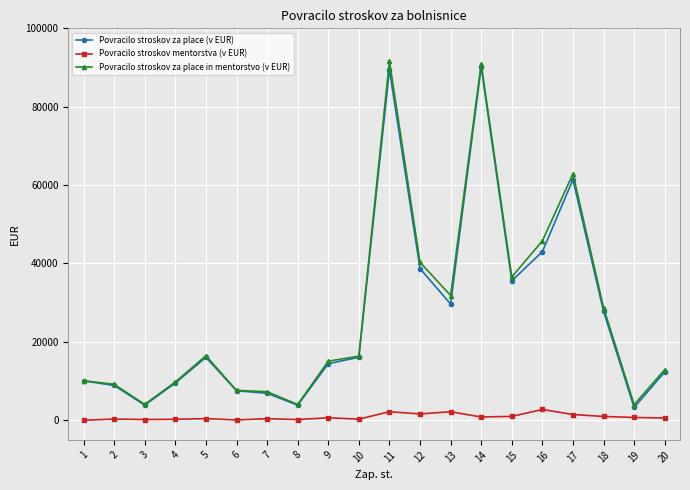

Is the value of Povracilo stroskov mentorstva (v EUR) at 15 greater than the value of Povracilo stroskov za place in mentorstvo (v EUR) at 12?

No